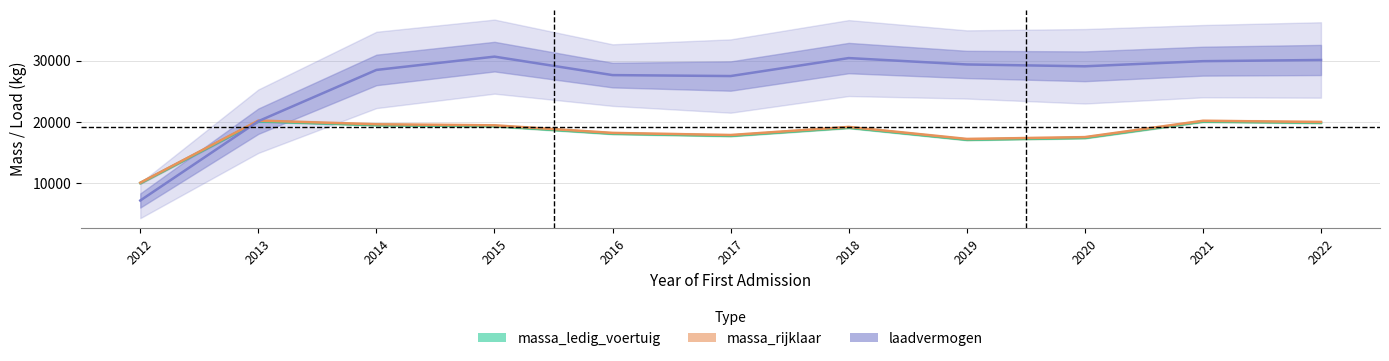

What is the sum of the laadvermogen values at 2012 and 2013?

27327.5